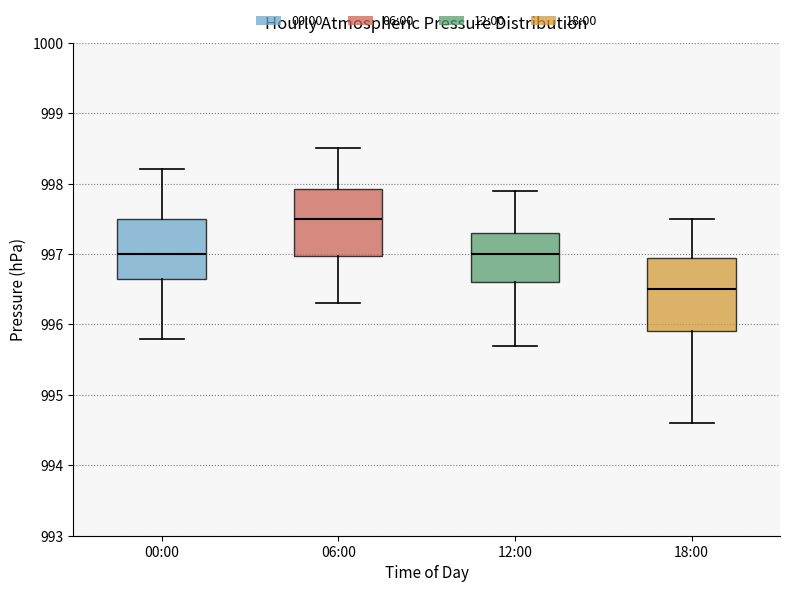

Reading left to right, transcribe this box plot: for each box, give where its median line is, the range the box spans, and where its two whiskers end, as read against the y-axis. The values are not printed on the chart, so give them approximately, as read against the axis.

00:00: median 997.0, box 996.7 to 997.5, whiskers 995.8 to 998.2
06:00: median 997.5, box 997.0 to 997.9, whiskers 996.3 to 998.5
12:00: median 997.0, box 996.6 to 997.3, whiskers 995.7 to 997.9
18:00: median 996.5, box 995.9 to 997.0, whiskers 994.6 to 997.5